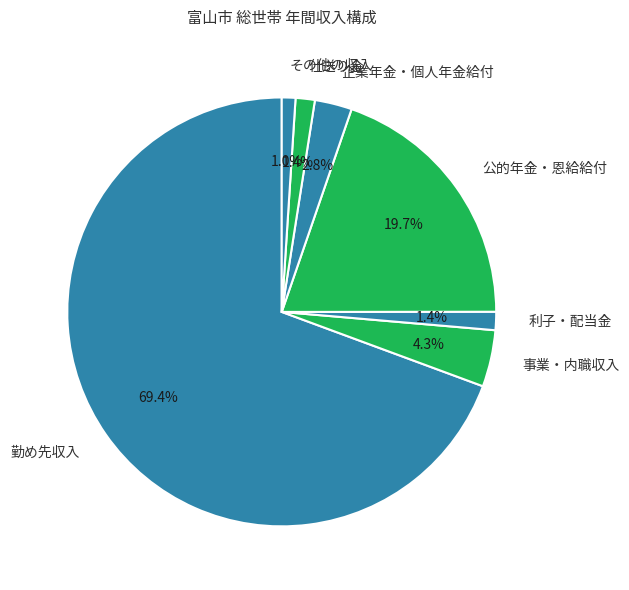

Which slice is the largest?

勤め先収入